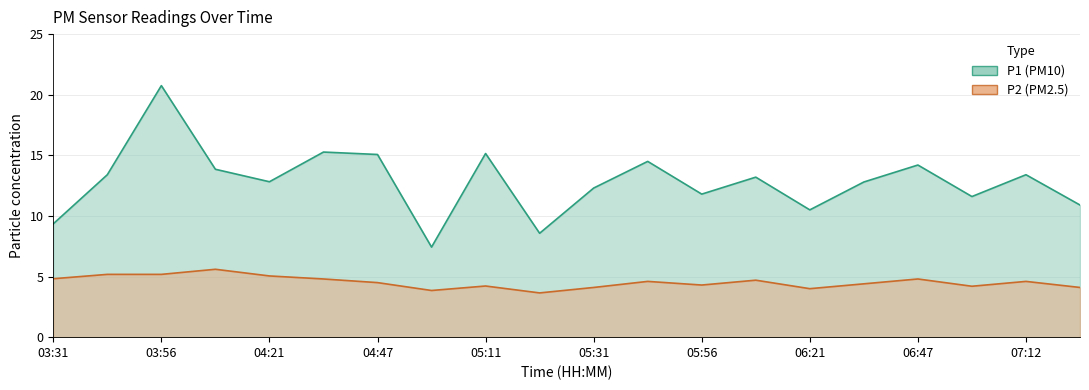

At which label does P1 first exceed 13?

03:44